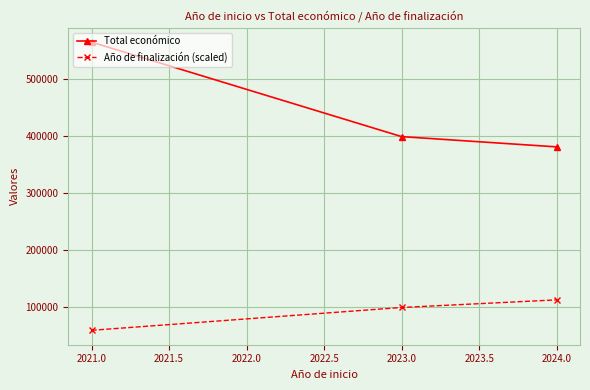

At how many categories does at least one series exceed 332944?

3